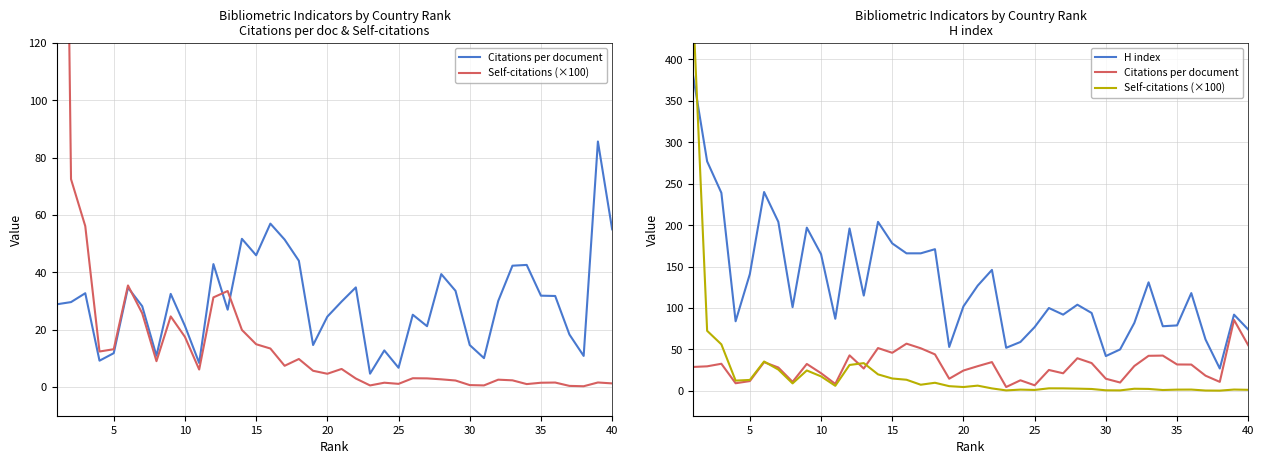

True or false: H index has more than 2 interior local peaks.

True